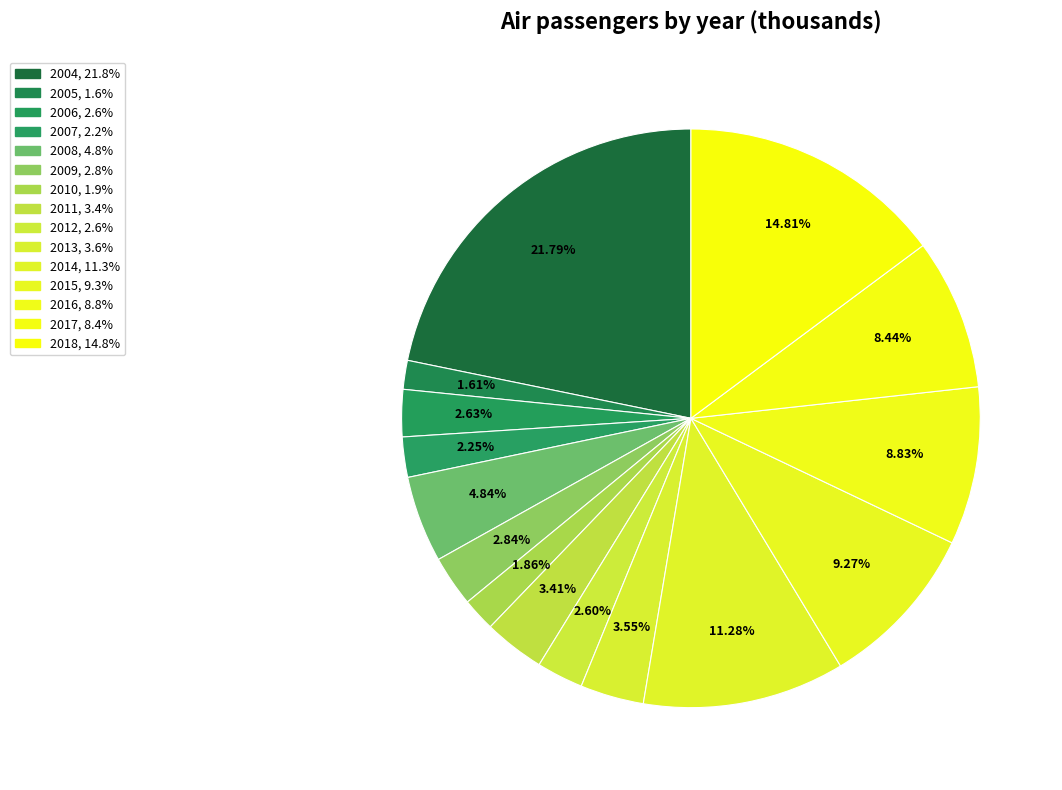

The 2009 slice represents 3% of the pie. True or false?

True